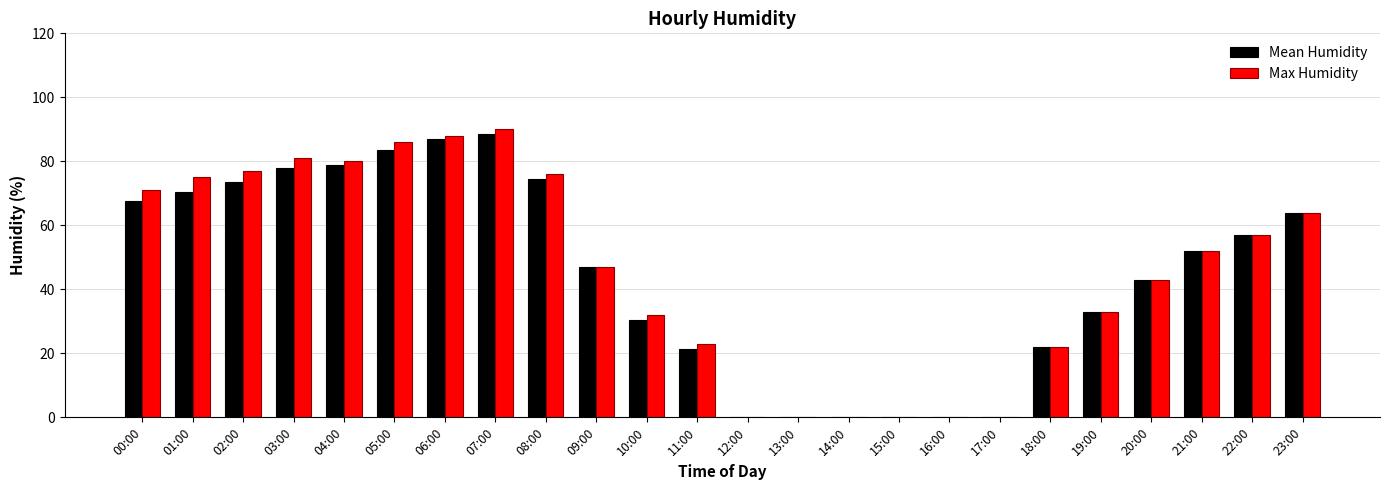

Is the value of Mean Humidity at 17:00 greater than the value of Max Humidity at 21:00?

No